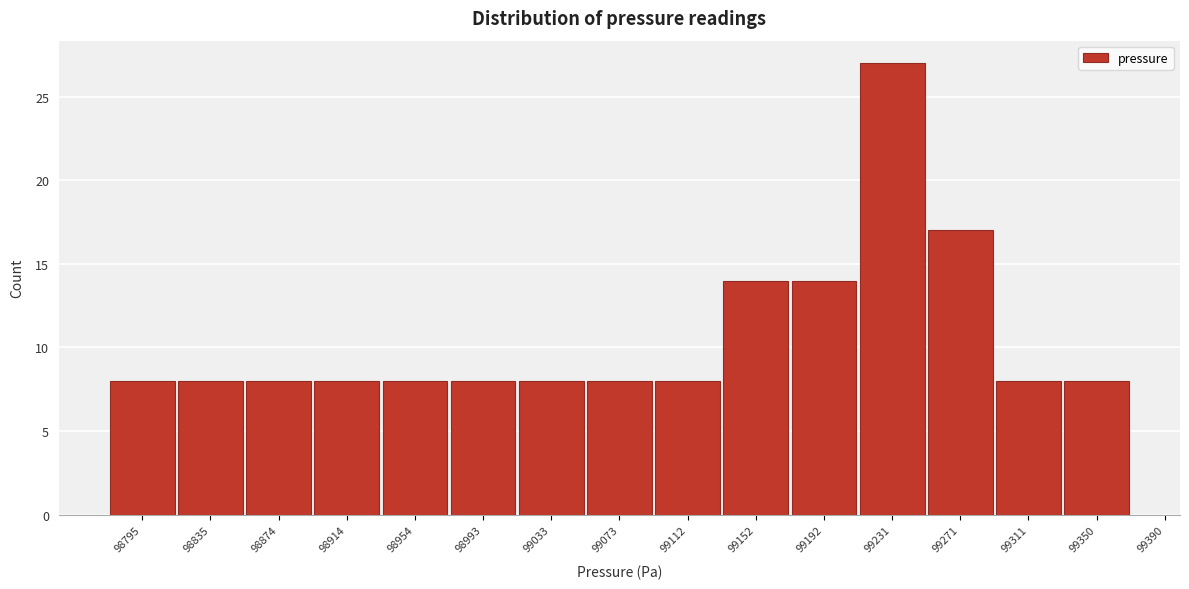

Reading left to right, extract all data points from this chart.

98795=8	98835=8	98874=8	98914=8	98954=8	98993=8	99033=8	99073=8	99112=8	99152=14	99192=14	99231=27	99271=17	99311=8	99350=8